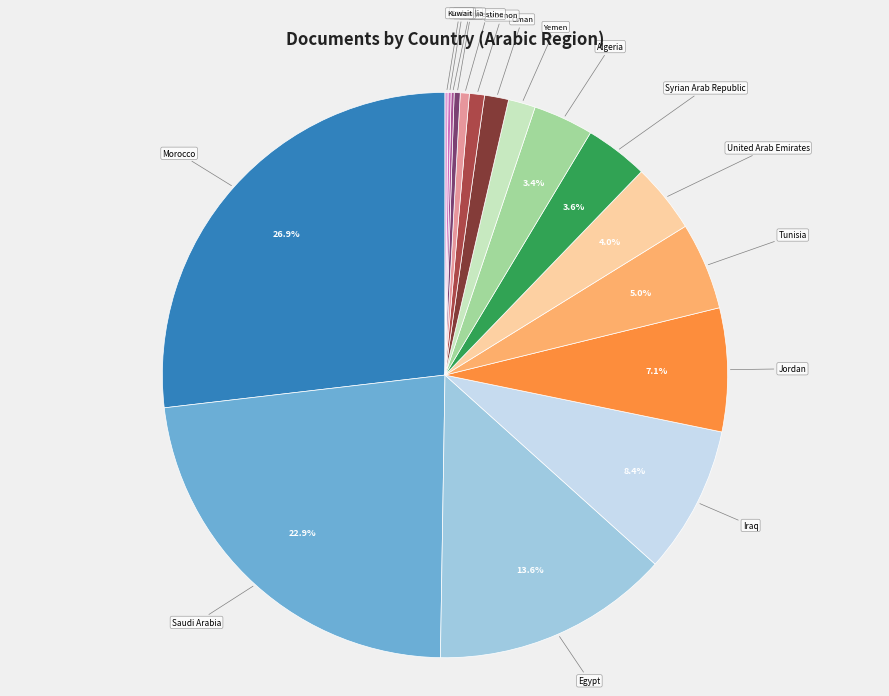

True or false: Jordan accounts for 7% of the total.

True